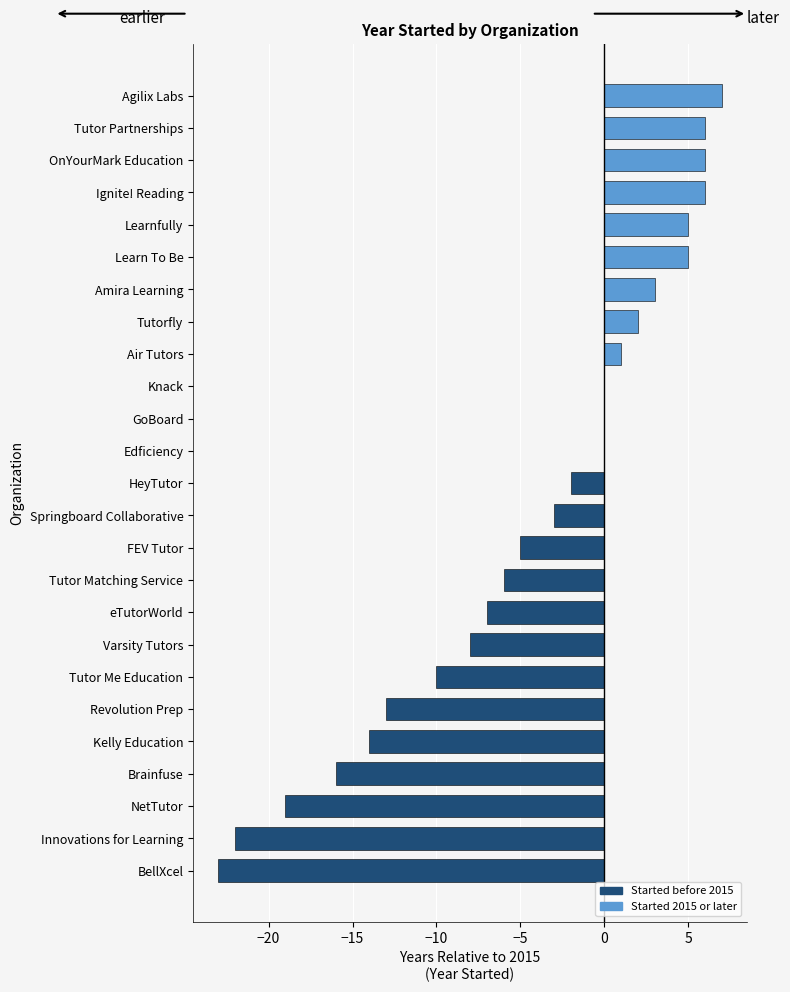

What is the sum of all values?

-107